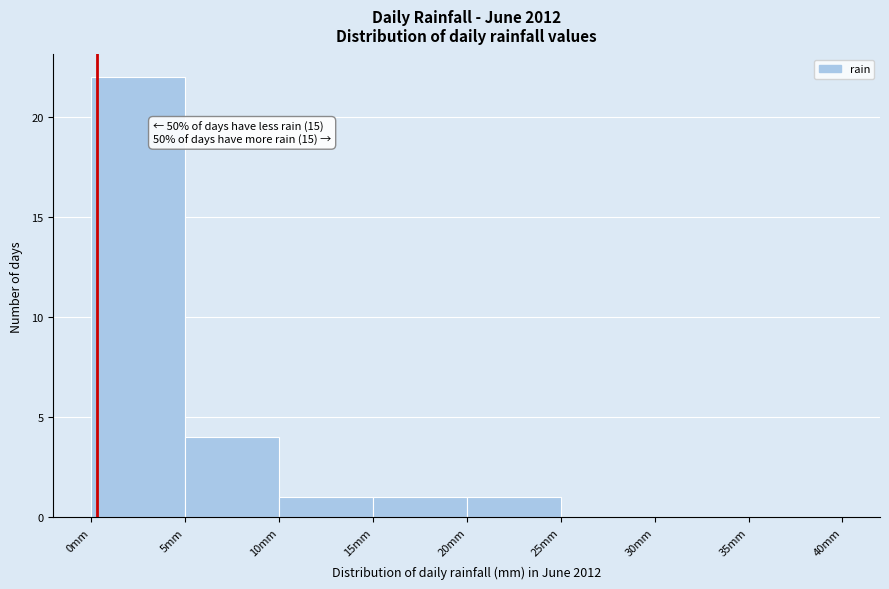

Over which range of the x-axis is the bar tallest?

0 to 5